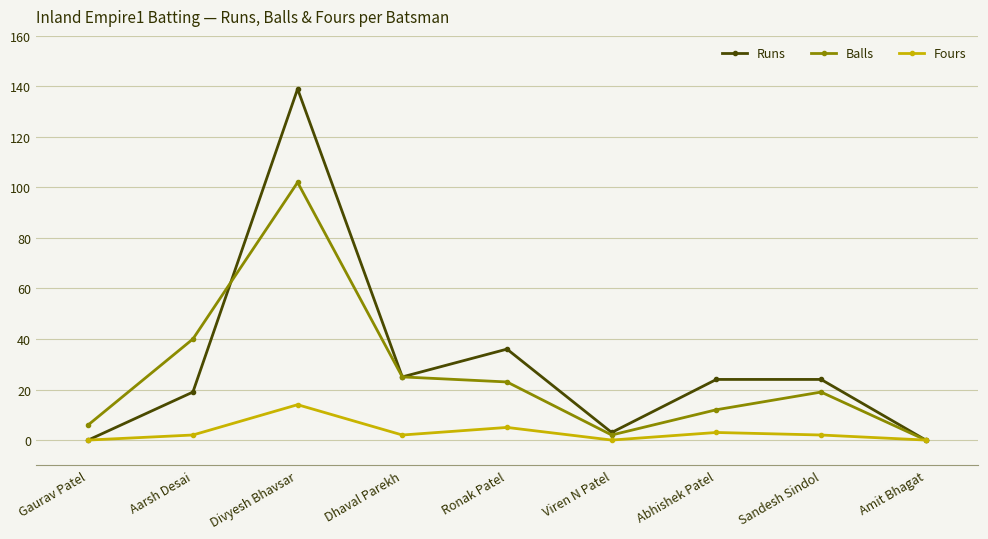

At which category does Fours reach its first local valley?

Dhaval Parekh